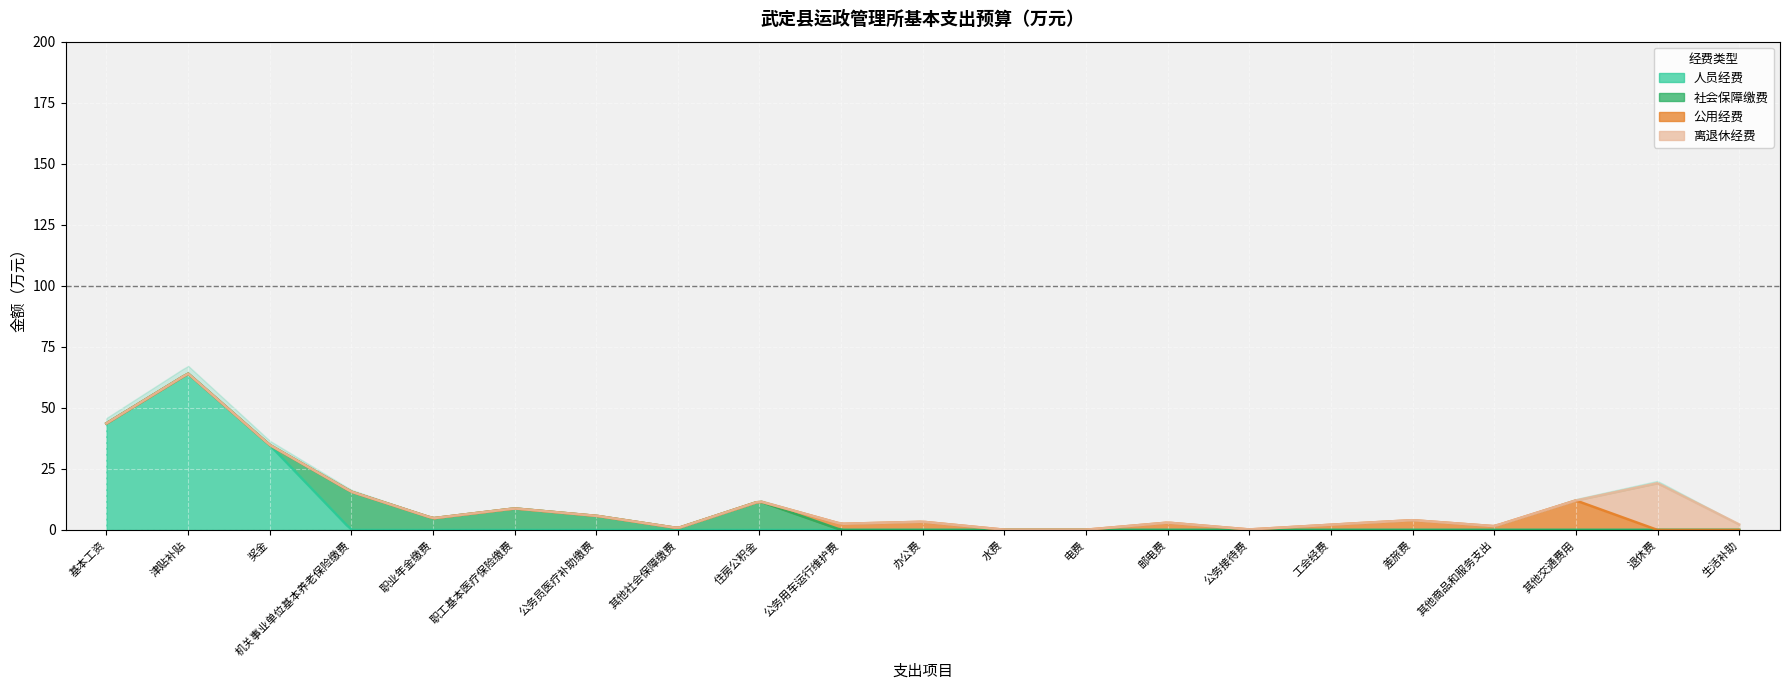

At which category does the chart reach its minimum across all series?

水费